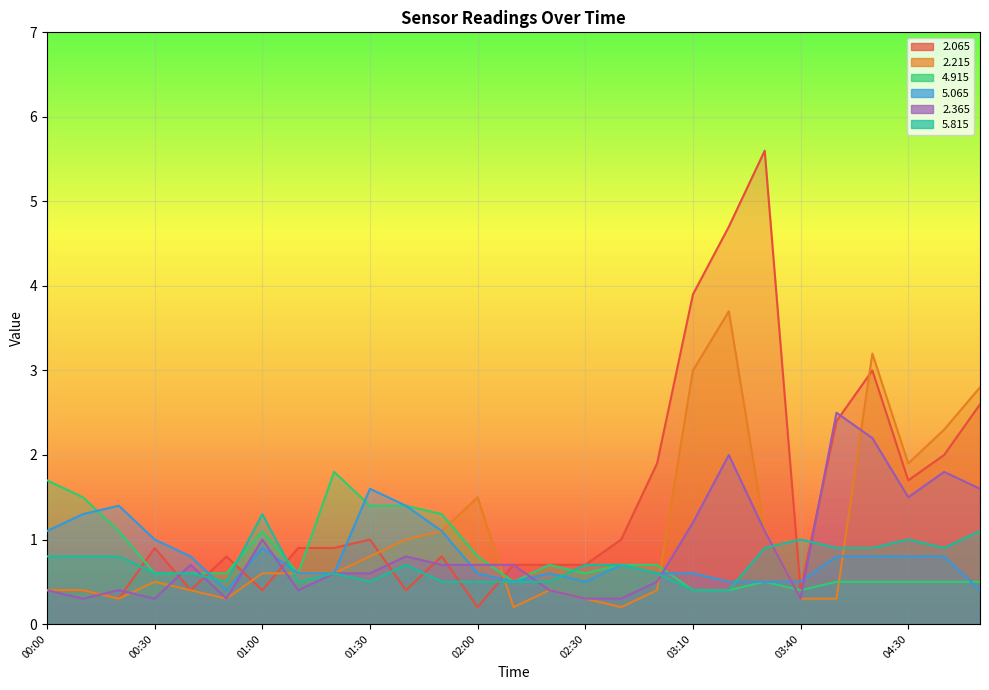

Is it true that   4.915 equals 0.6 at 03:10?

False